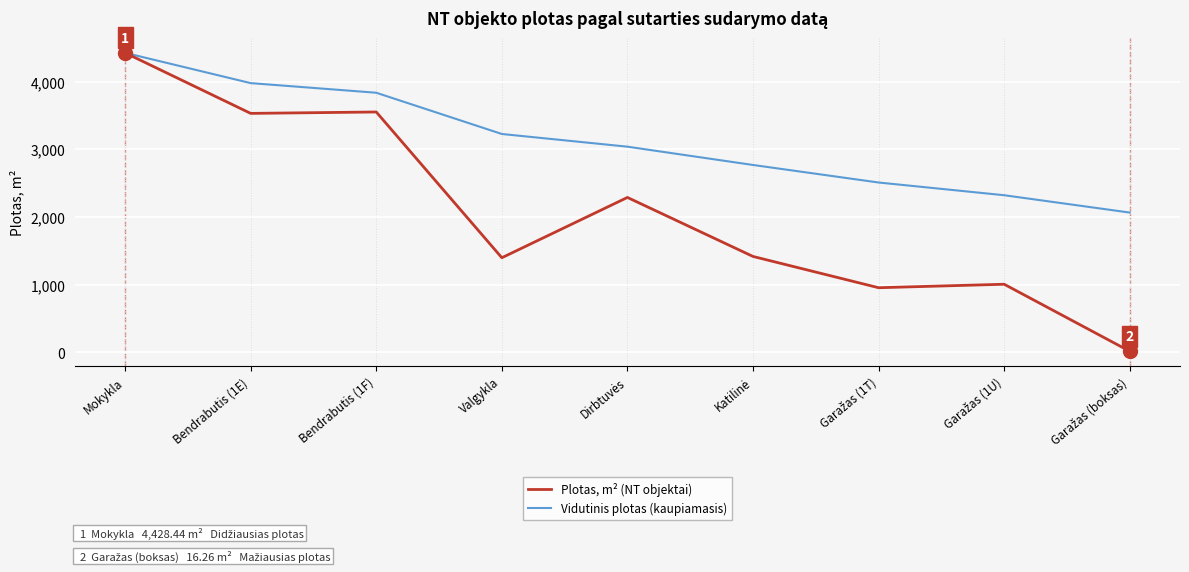

List the series in order of their overall mean, highest first.

Vidutinis plotas (kaupiamasis), Plotas, m² (NT objektai)